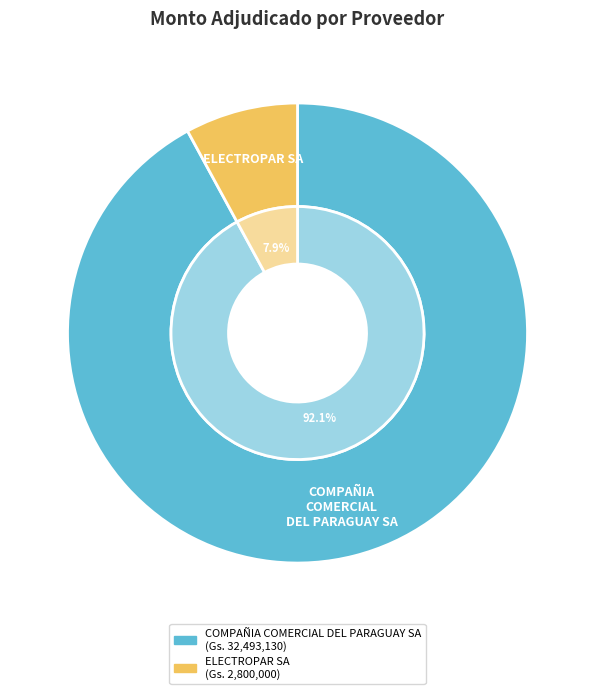

What portion of the pie excludes ELECTROPAR SA?

92.1%